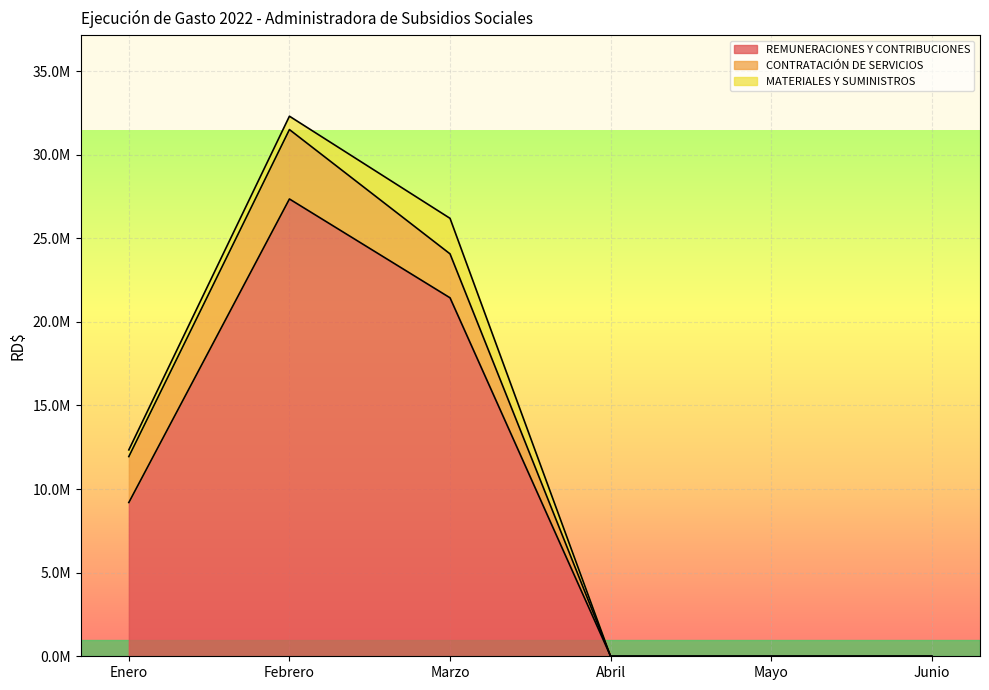

What is the value of the REMUNERACIONES Y CONTRIBUCIONES point at the 2nd from the left?

27350837.9